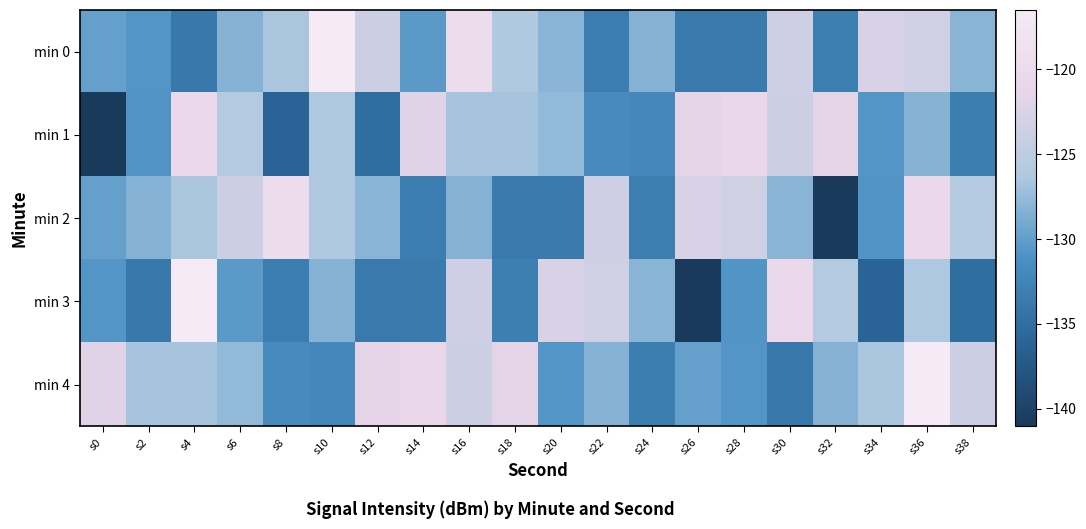

Reading right to left, list all the values displayed in this chart.

min 0: s38=-128.1	s36=-123.4	s34=-122.7	s32=-133.1	s30=-123.5	s28=-133.6	s26=-133.7	s24=-128.4	s22=-133.2	s20=-128.1	s18=-126.1	s16=-119.7	s14=-130.3	s12=-123.8	s10=-116.5	s8=-126.6	s6=-128.4	s4=-133.8	s2=-130.7	s0=-129.9
min 1: s38=-133.2	s36=-128.3	s34=-130.8	s32=-121.8	s30=-123.7	s28=-120.6	s26=-121.6	s24=-132.1	s22=-131.7	s20=-127.6	s18=-126.7	s16=-126.7	s14=-122.0	s12=-134.9	s10=-126.3	s8=-136.1	s6=-125.9	s4=-120.3	s2=-130.8	s0=-141.0
min 2: s38=-125.9	s36=-120.3	s34=-130.8	s32=-141.0	s30=-128.1	s28=-123.4	s26=-122.7	s24=-133.1	s22=-123.5	s20=-133.6	s18=-133.7	s16=-128.4	s14=-133.2	s12=-128.1	s10=-126.1	s8=-119.7	s6=-123.8	s4=-126.6	s2=-128.4	s0=-129.9
min 3: s38=-134.9	s36=-126.3	s34=-136.1	s32=-125.9	s30=-120.3	s28=-130.8	s26=-141.0	s24=-128.1	s22=-123.4	s20=-122.7	s18=-133.1	s16=-123.5	s14=-133.6	s12=-133.7	s10=-128.4	s8=-133.2	s6=-130.3	s4=-116.5	s2=-133.8	s0=-130.7
min 4: s38=-123.8	s36=-116.5	s34=-126.6	s32=-128.4	s30=-133.8	s28=-130.7	s26=-129.9	s24=-133.2	s22=-128.3	s20=-130.8	s18=-121.8	s16=-123.7	s14=-120.6	s12=-121.6	s10=-132.1	s8=-131.7	s6=-127.6	s4=-126.7	s2=-126.7	s0=-122.0